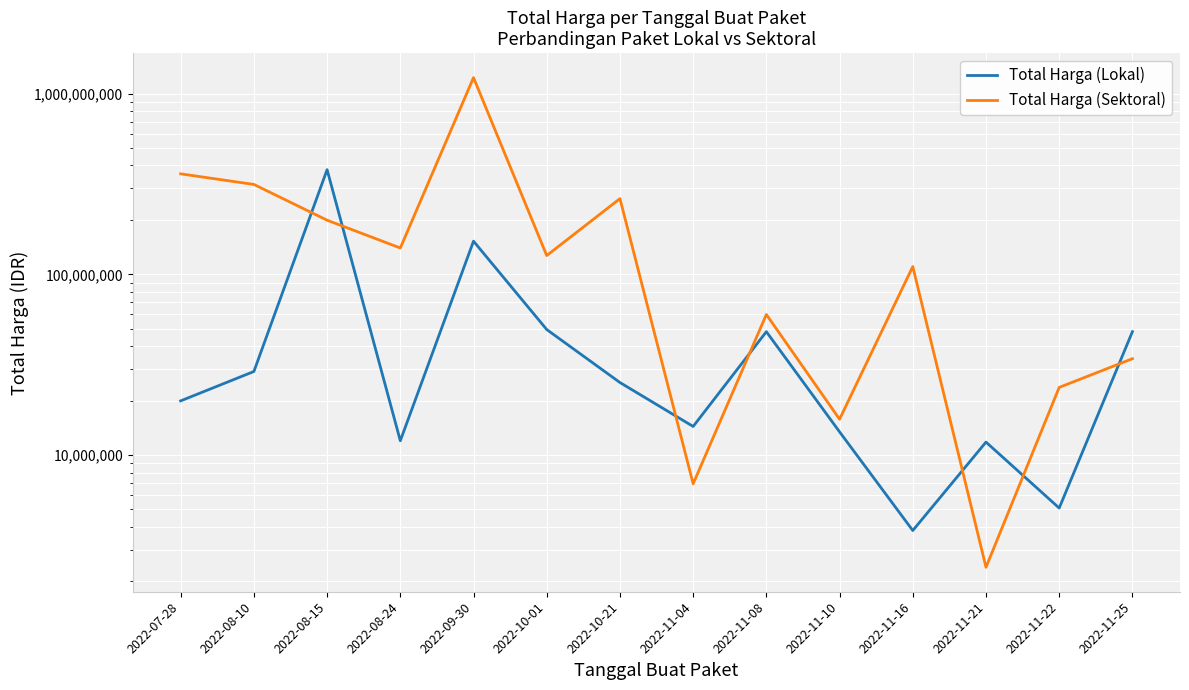

The Total Harga (Lokal) series shows 152477000 at 2022-09-30. True or false?

True